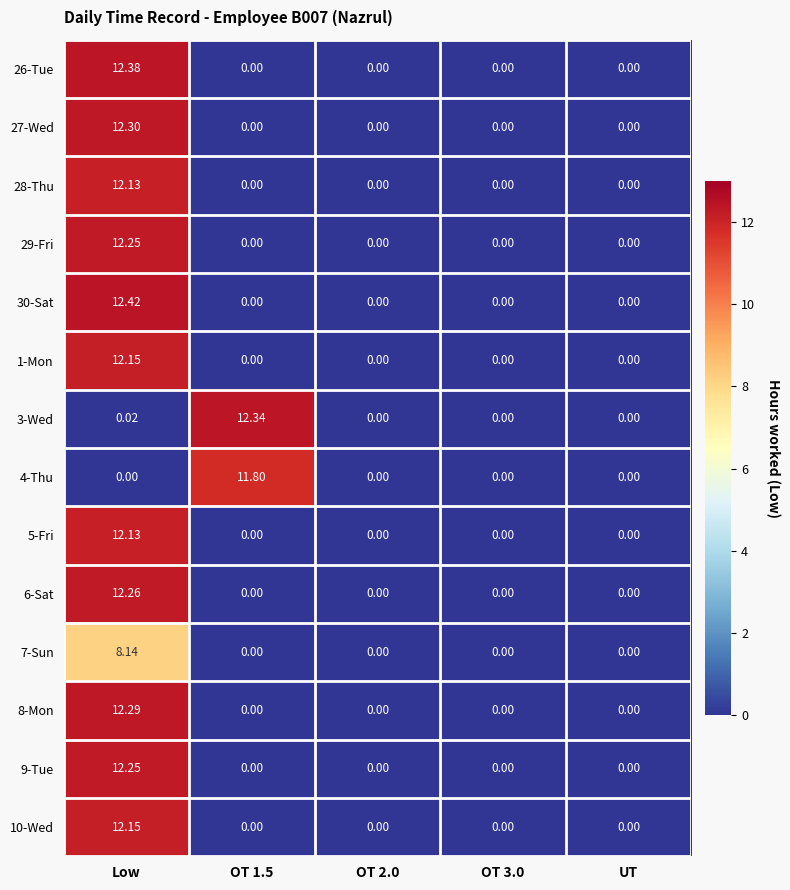

Which category has the highest value in the 6-Sat series?

Low